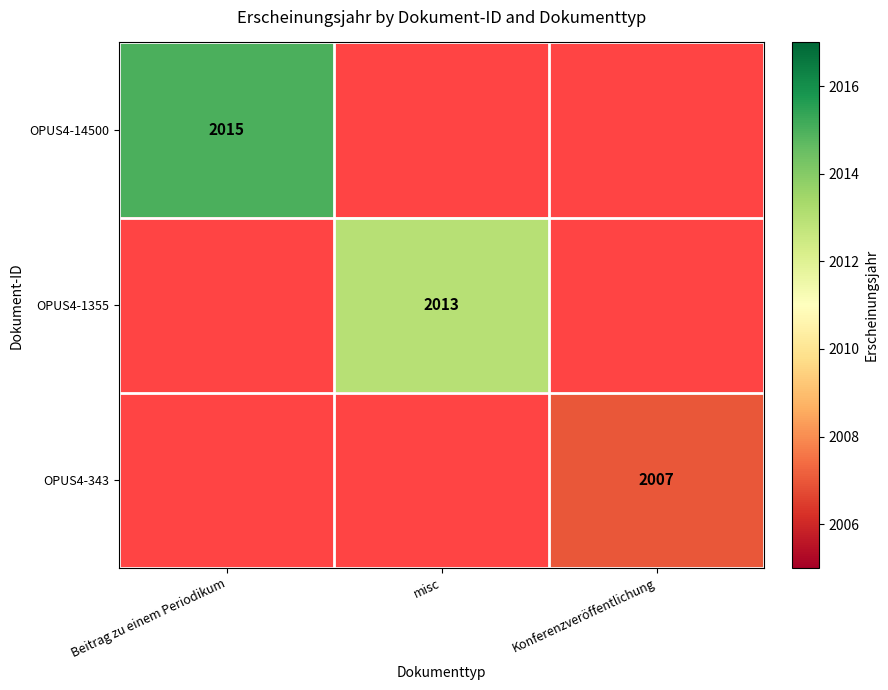

Is the value of OPUS4-14500 at Beitrag zu einem Periodikum greater than the value of OPUS4-1355 at misc?

Yes